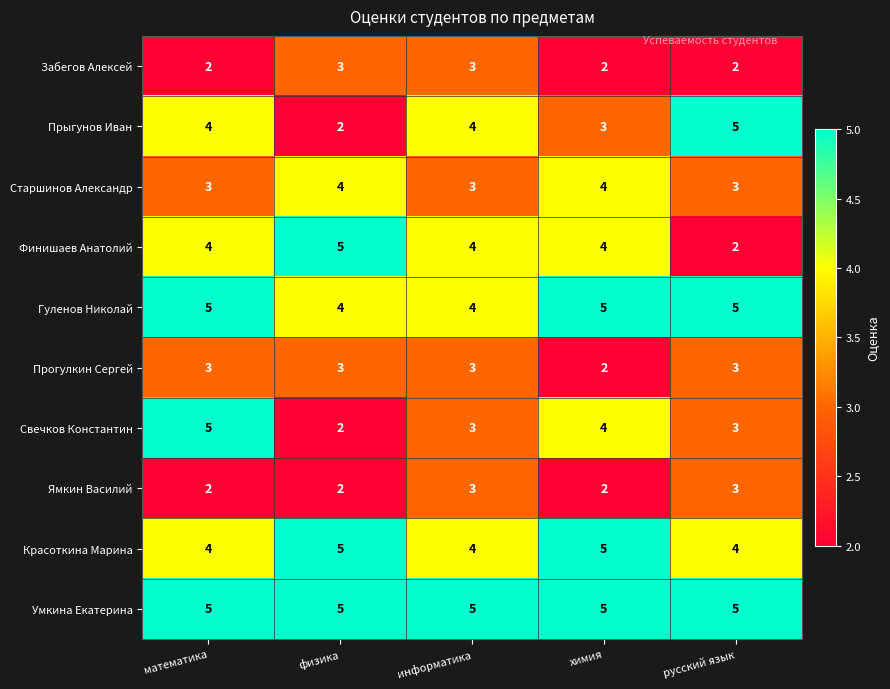

At how many categories does at least one series exceed 3?

5